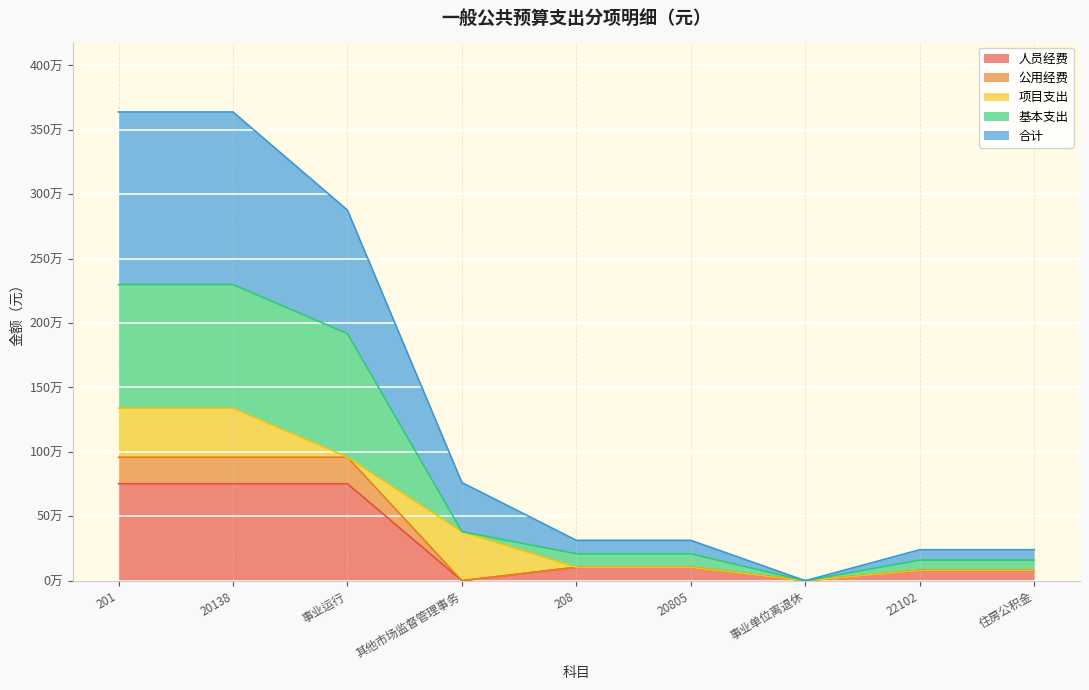

Does the chart display data point markers on the line(s)?

No